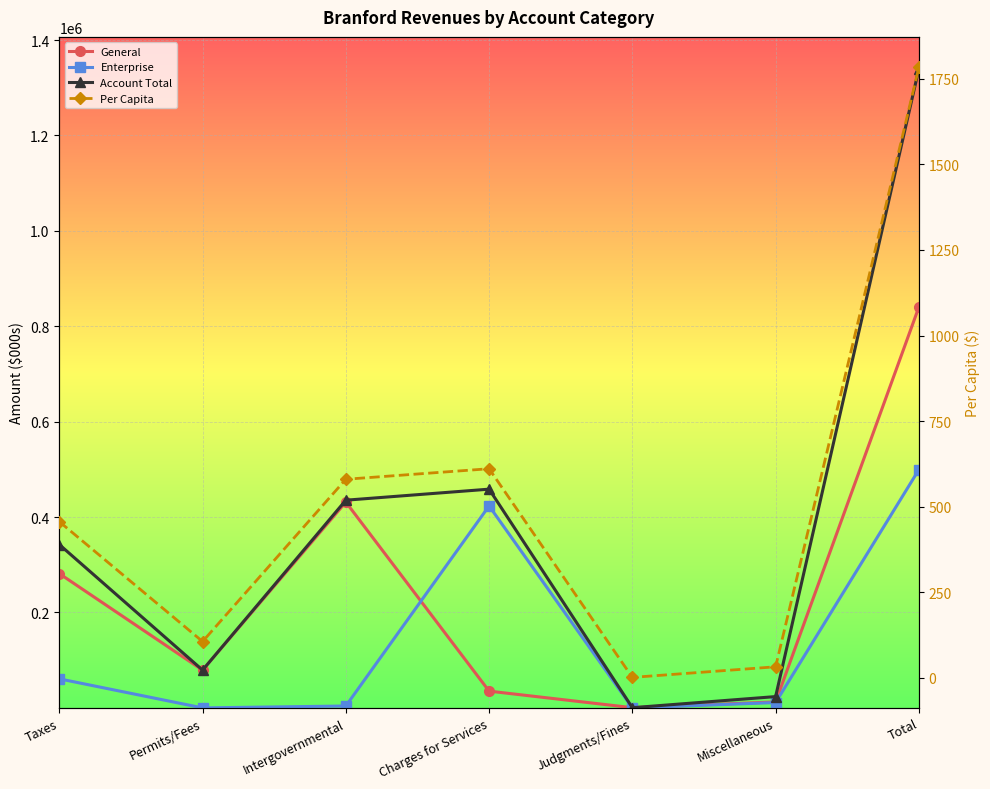

The Account Total series shows 1339622.0 at Total. True or false?

True